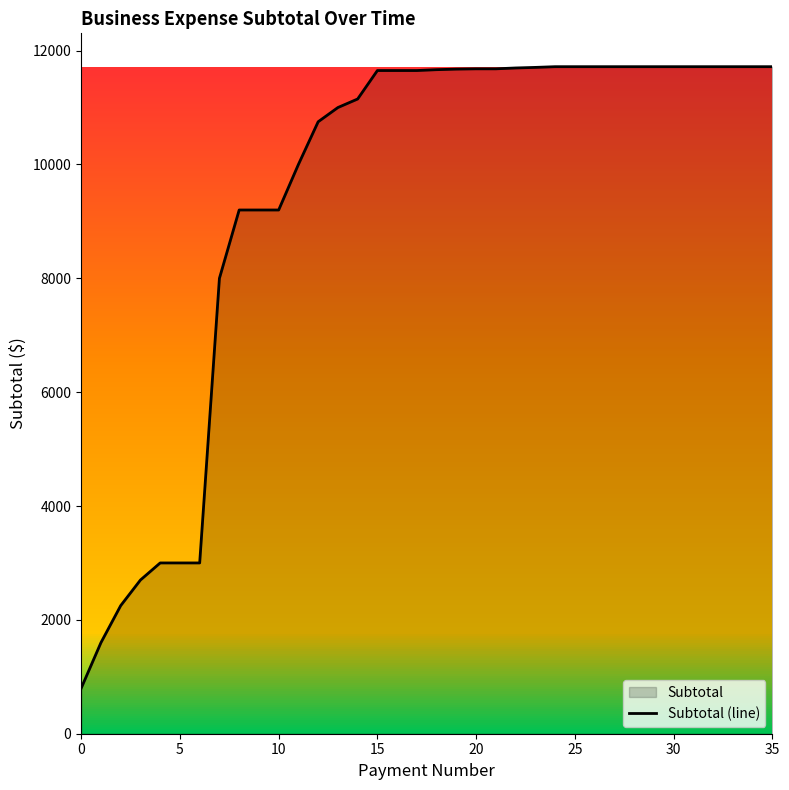

How many data points are less than 11665?

18